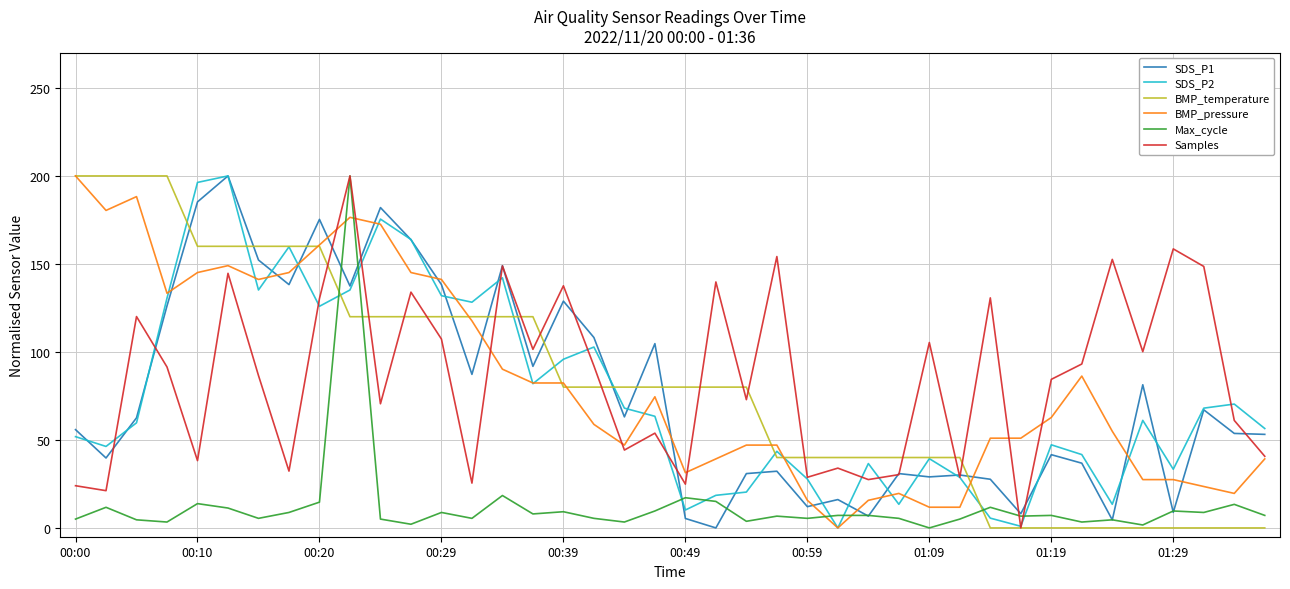

In SDS_P1, how many points are higher than both neighbors (excluding endpoints)?

13